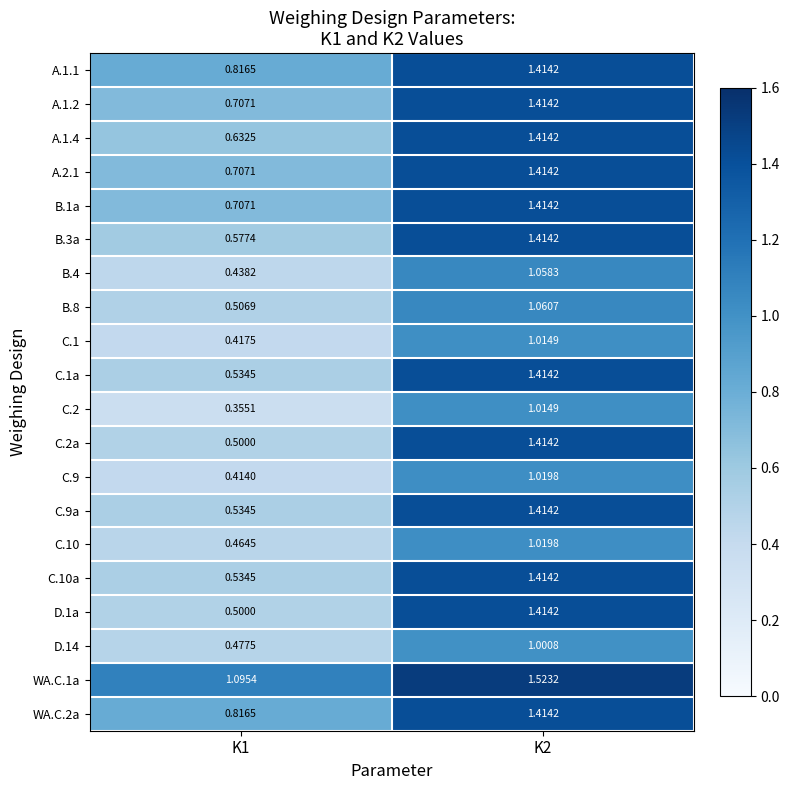

Is the value of C.10 at K2 greater than the value of D.14 at K1?

Yes